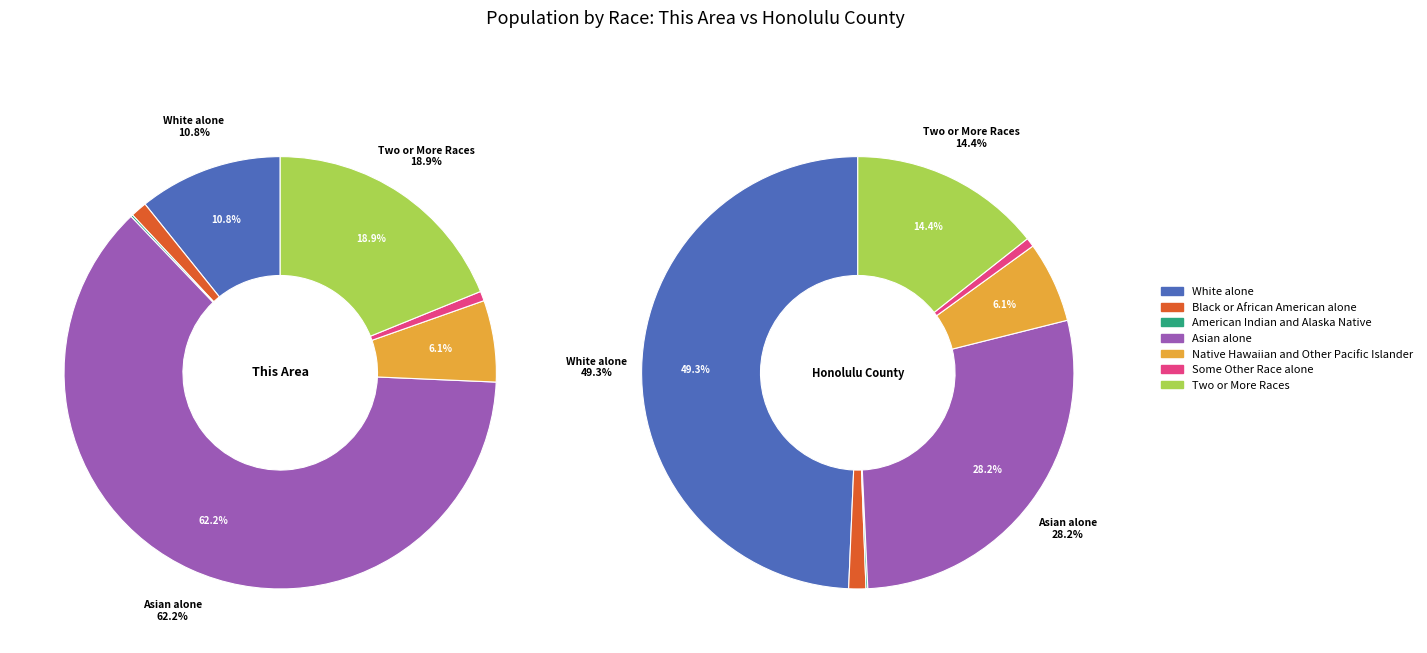

True or false: Some Other Race alone accounts for 1% of the total.

True